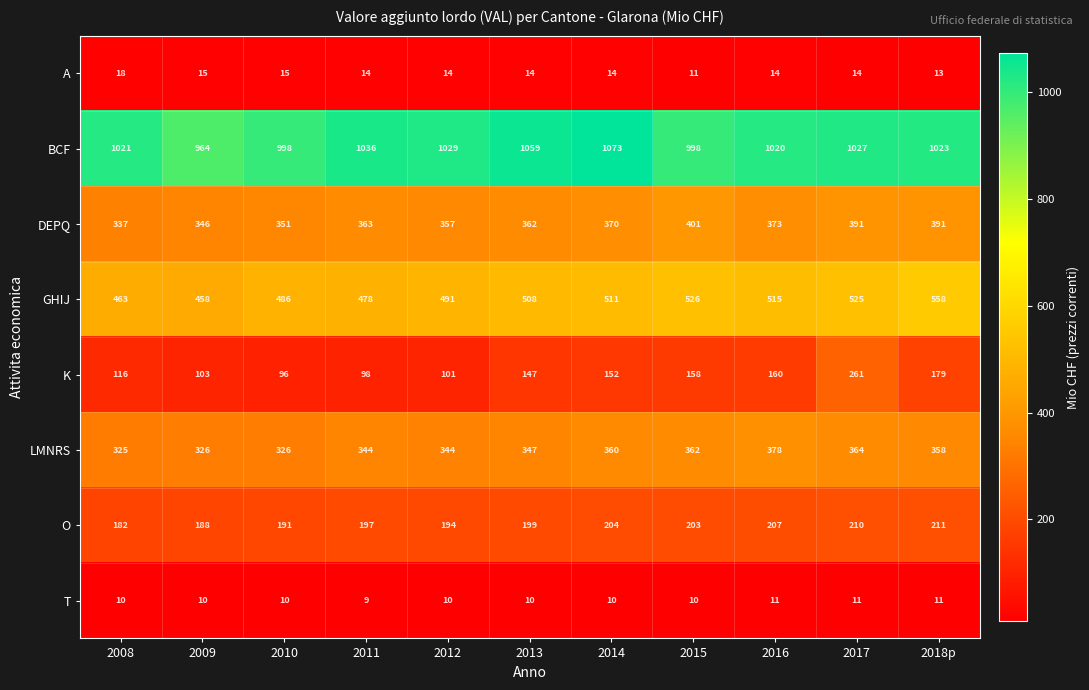

What is the maximum value shown in the chart?

1073